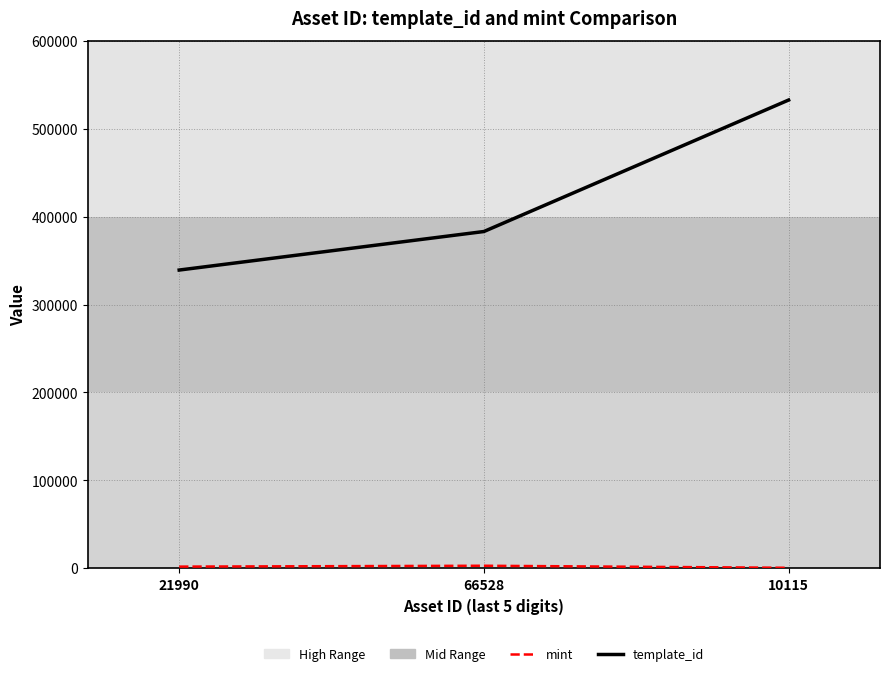

Which series has the largest range (max minus min)?

template_id